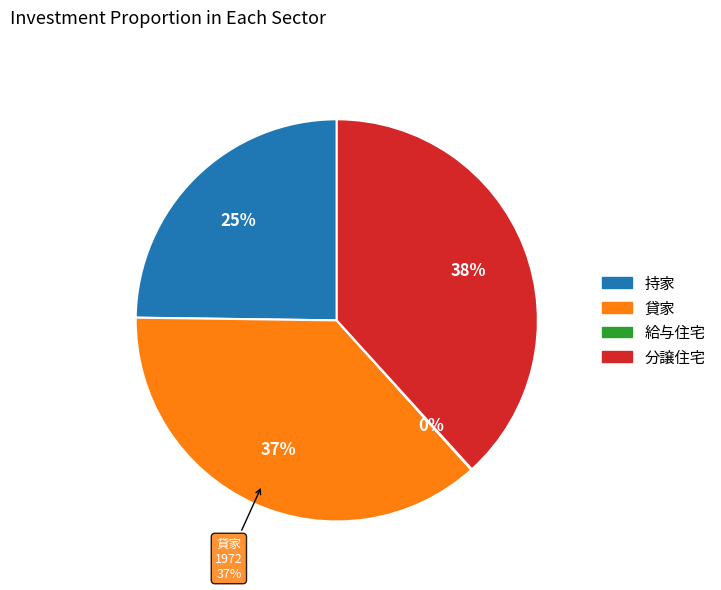

To the nearest percent, what is the difference between the largest and smallest slice percentages?

38%